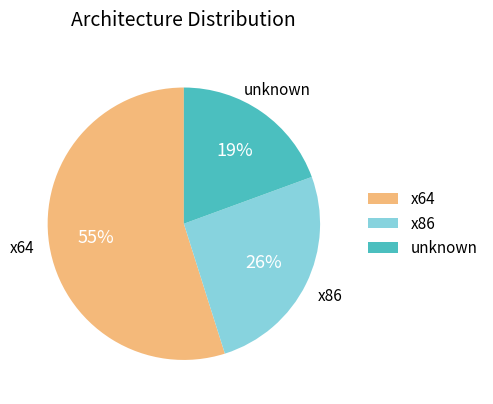

What is the ratio of the value at x86 to the value at x64?

0.5